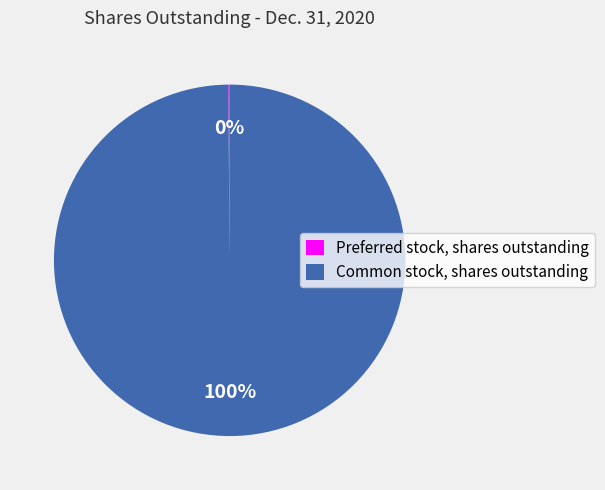

What is the largest slice in the pie chart?

Common stock, shares outstanding